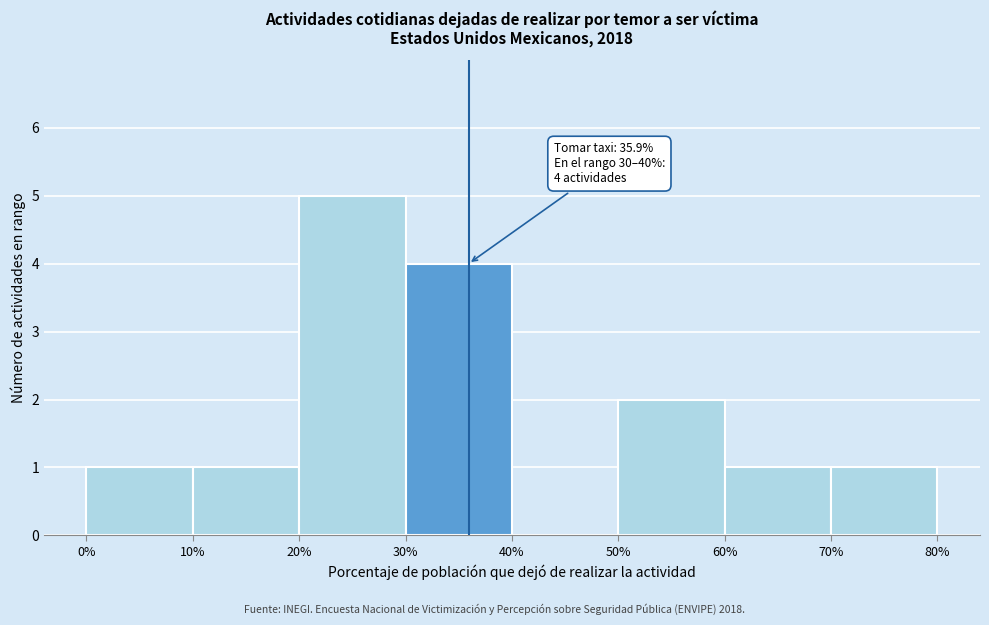

Which range on the x-axis has the tallest bar?

20% to 30%